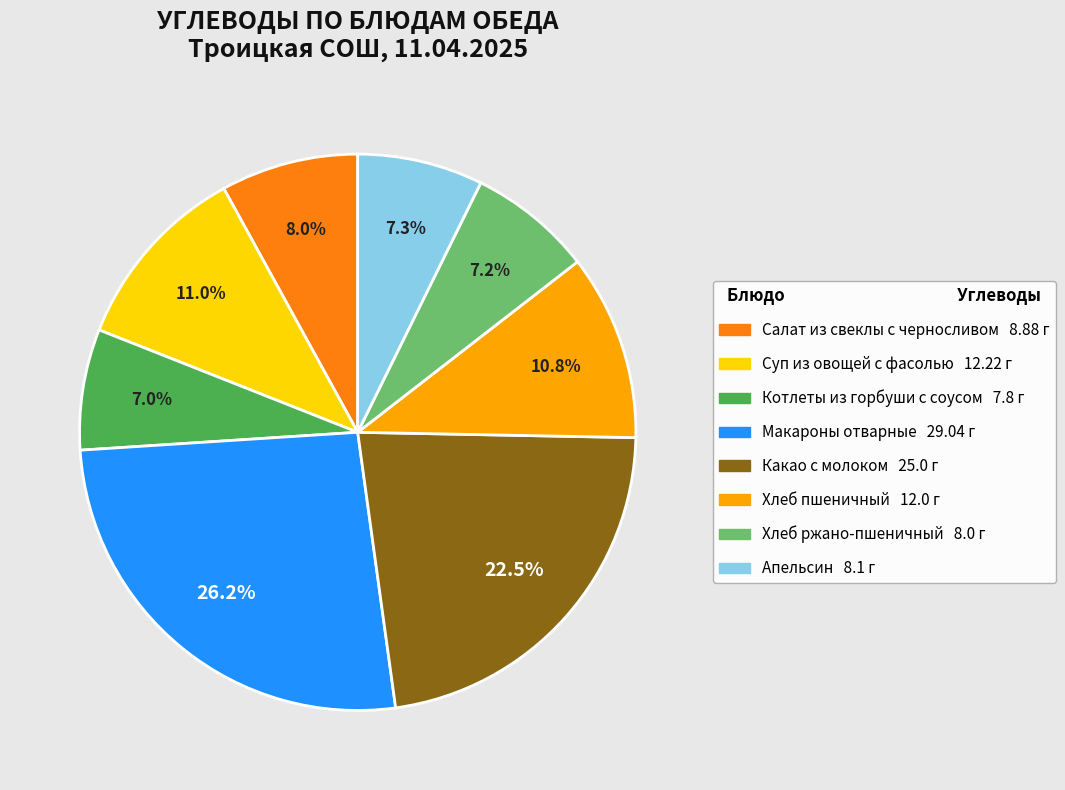

To the nearest percent, what percentage of the pie is Котлеты из горбуши с соусом?

7%